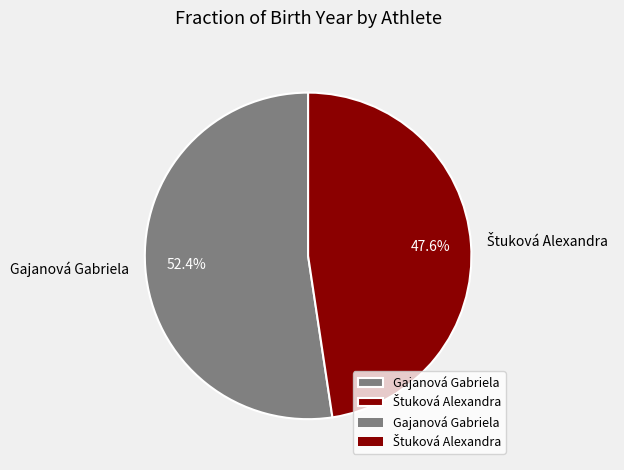

What is the largest slice in the pie chart?

Gajanová Gabriela